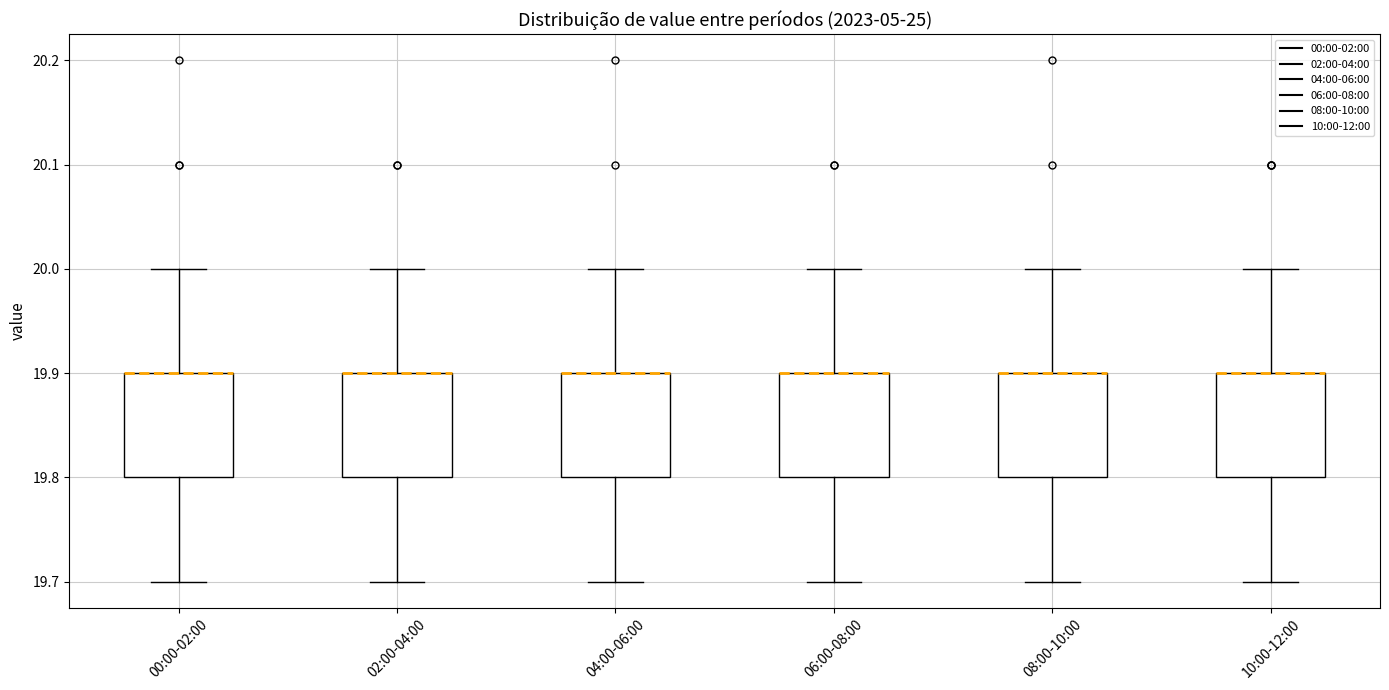

Reading left to right, read every box against the y-axis: the position of its median line, the range the box covers, and the ends of its whiskers. The values are not printed on the chart, so give them approximately, as read against the axis.

00:00-02:00: median 19.9 (drawn on the box's upper edge), box 19.8 to 19.9, whiskers 19.7 to 20.0
02:00-04:00: median 19.9 (drawn on the box's upper edge), box 19.8 to 19.9, whiskers 19.7 to 20.0
04:00-06:00: median 19.9 (drawn on the box's upper edge), box 19.8 to 19.9, whiskers 19.7 to 20.0
06:00-08:00: median 19.9 (drawn on the box's upper edge), box 19.8 to 19.9, whiskers 19.7 to 20.0
08:00-10:00: median 19.9 (drawn on the box's upper edge), box 19.8 to 19.9, whiskers 19.7 to 20.0
10:00-12:00: median 19.9 (drawn on the box's upper edge), box 19.8 to 19.9, whiskers 19.7 to 20.0